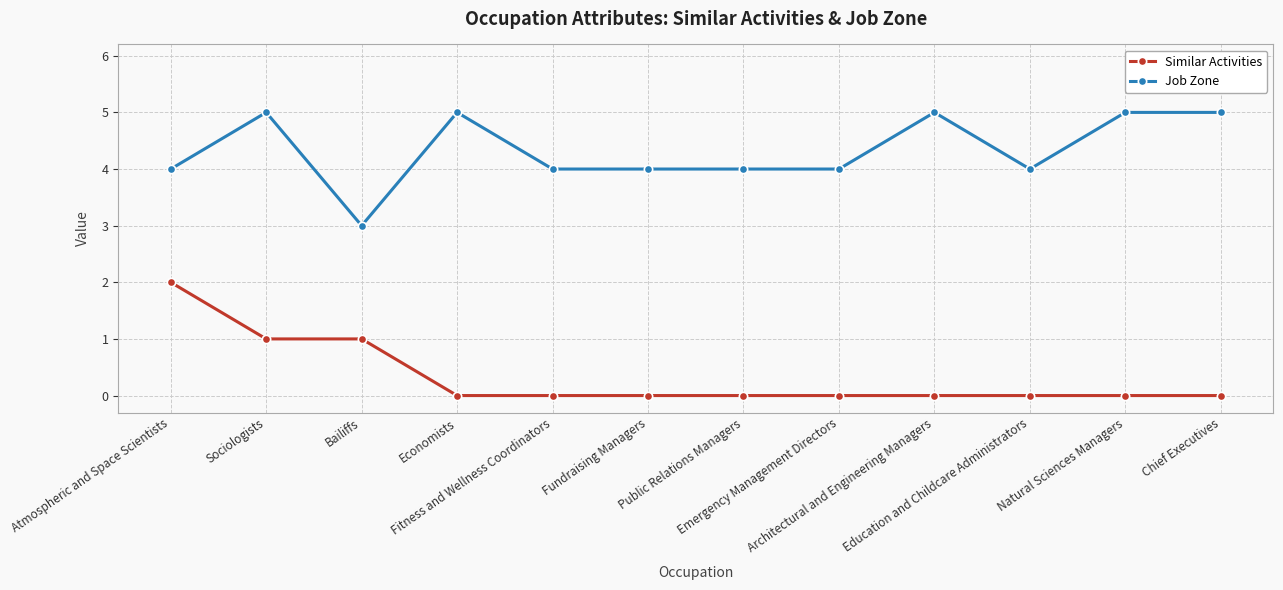

What is the difference between the second highest and minimum values in the Job Zone series?

2